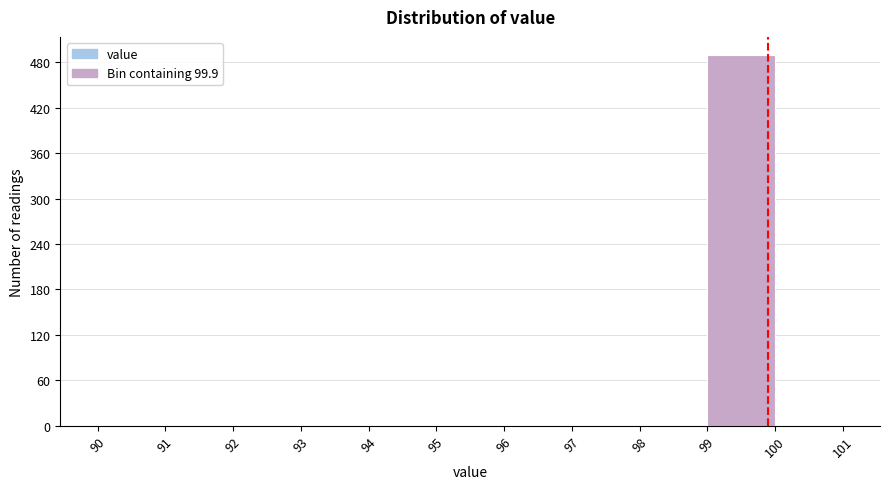

What is the height of the bar covering 99 to 100 on the x-axis? The values are not printed on the chart, so give them approximately, as read against the axis.

490